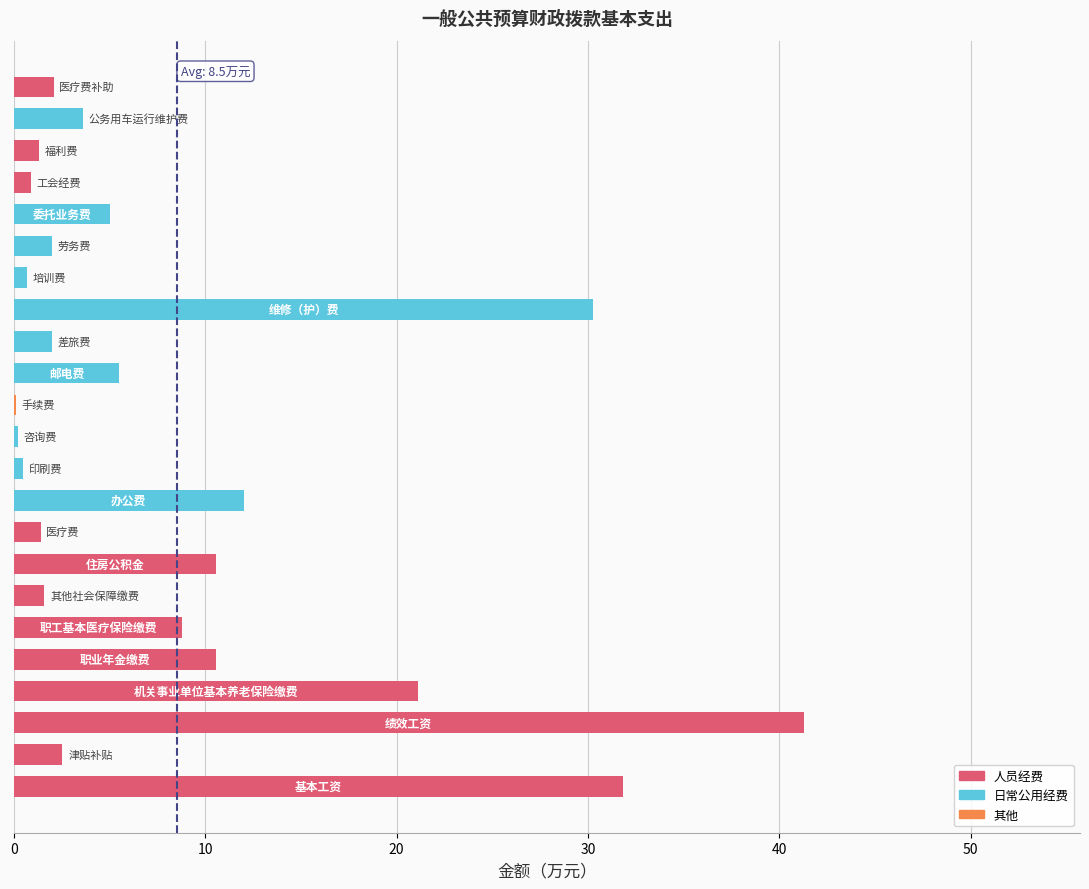

What is the greatest value displayed?

41.3